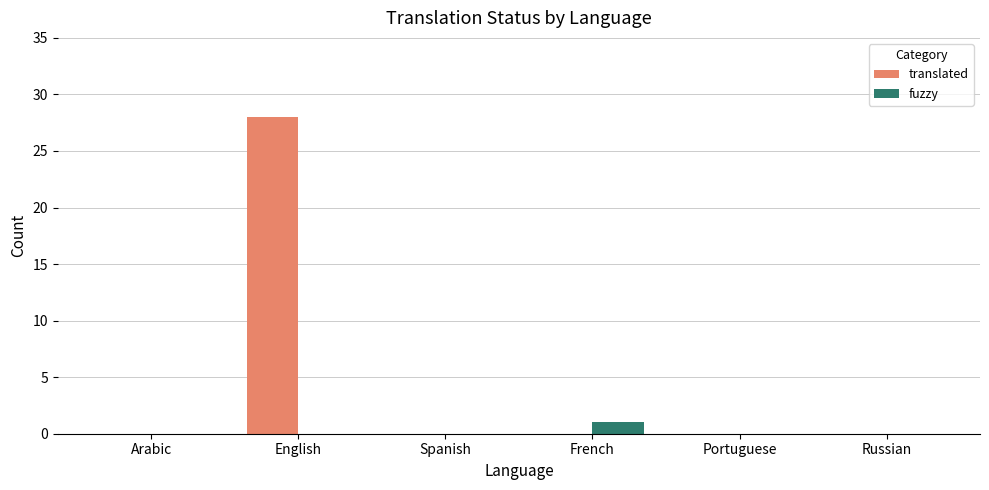

How many categories are shown in the chart?

6